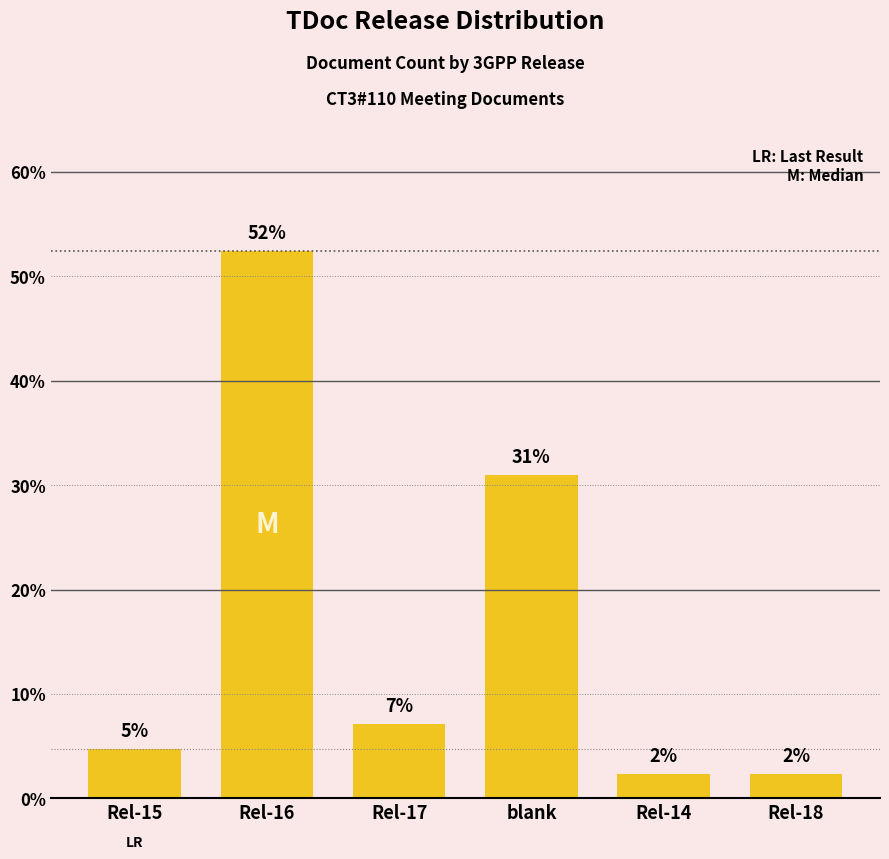

What is the label of the 3rd bar from the right?

blank